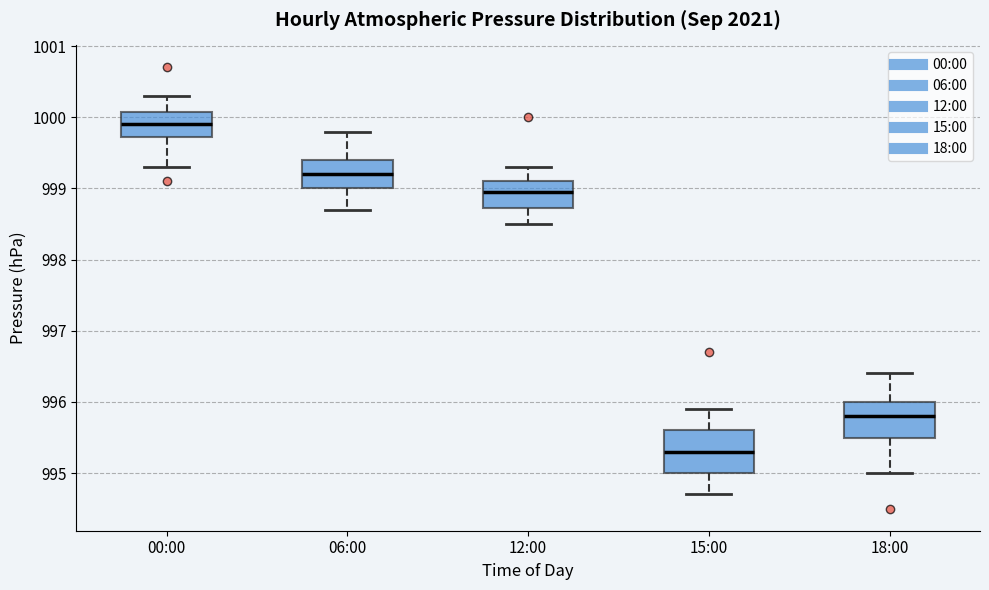

Which box has the highest median line?

00:00